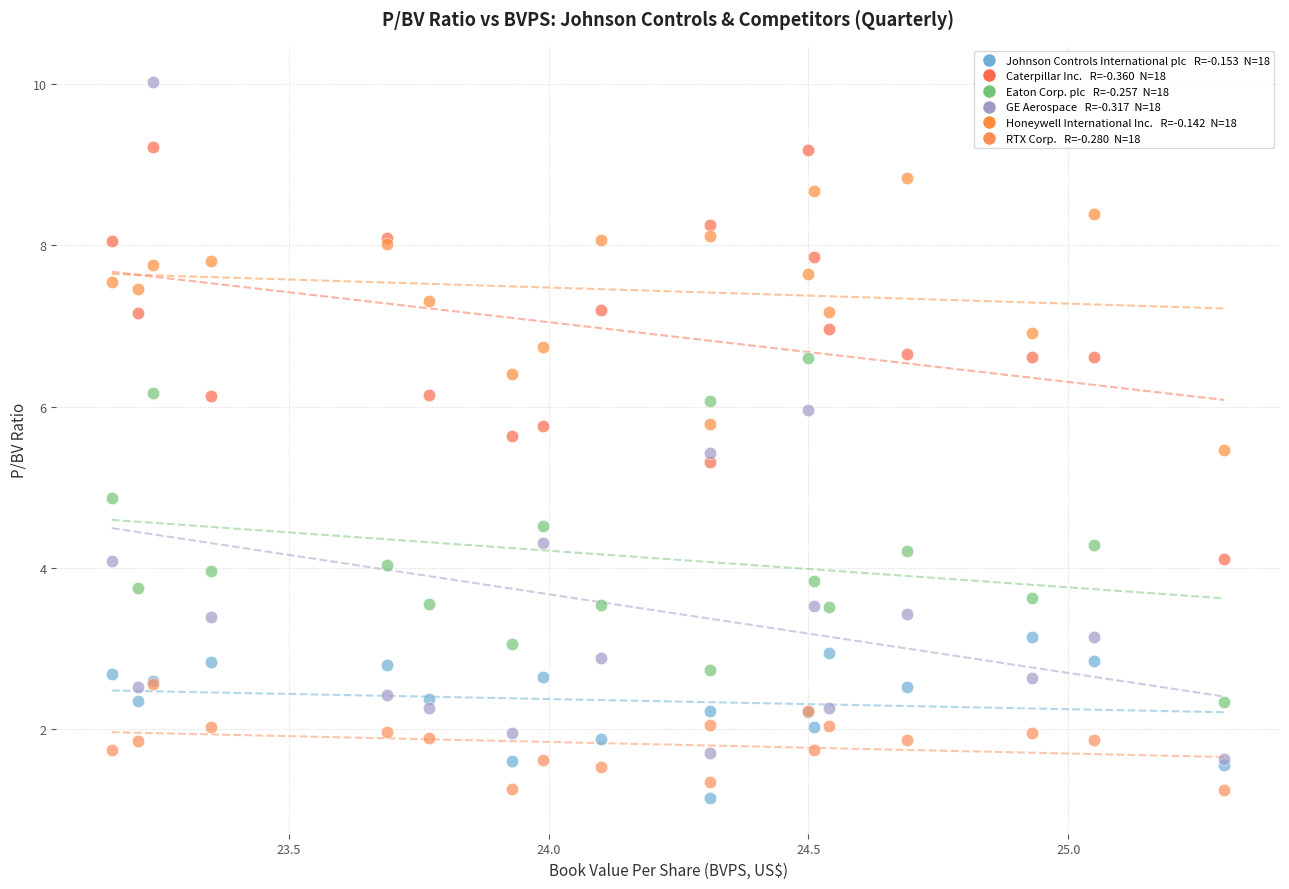

Across all series, what Y value is closest to 5?

4.9